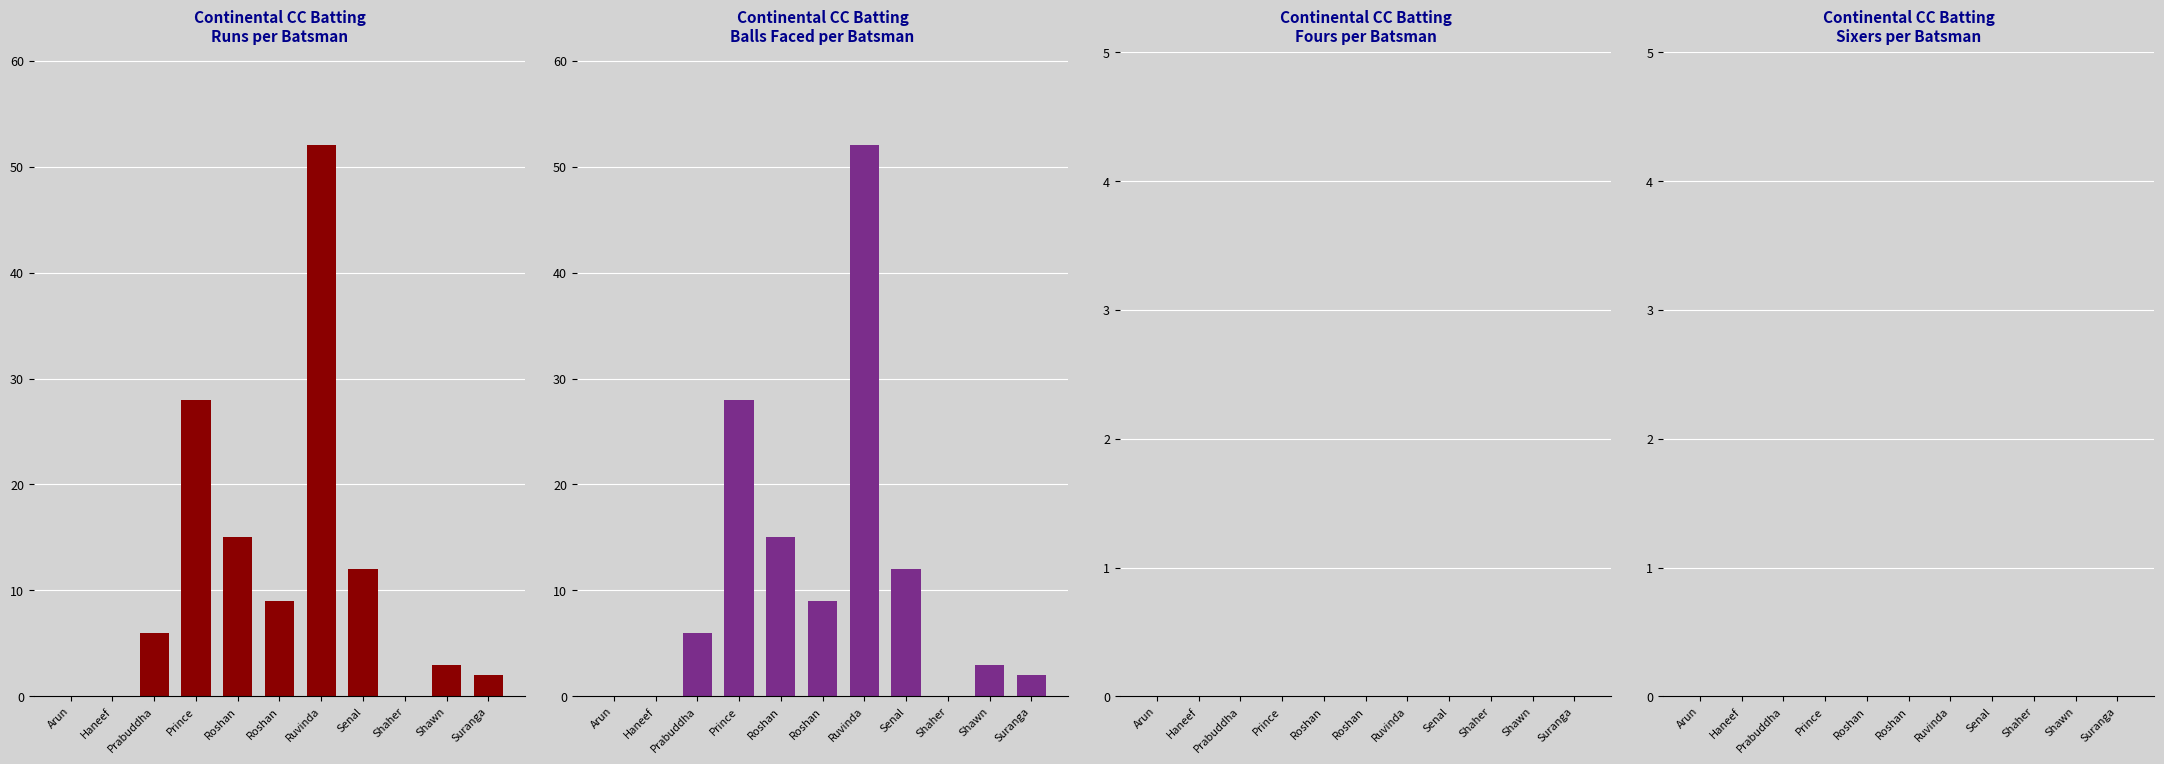

Which category has the lowest value across all series?

Arun